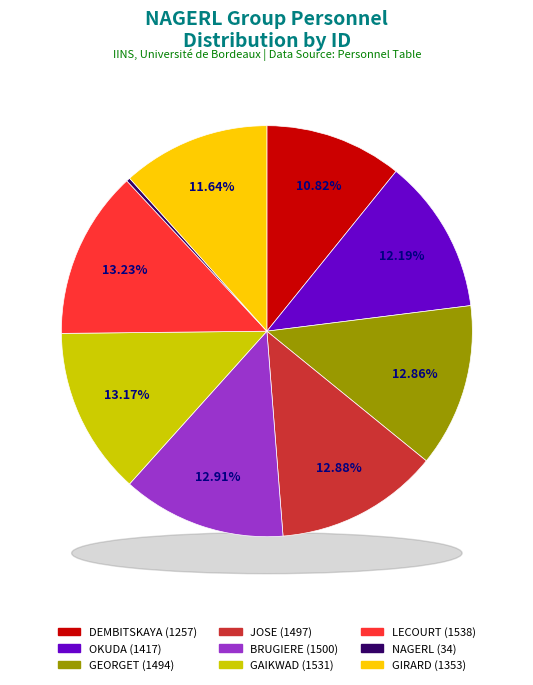

Does any single category account for the majority?

No